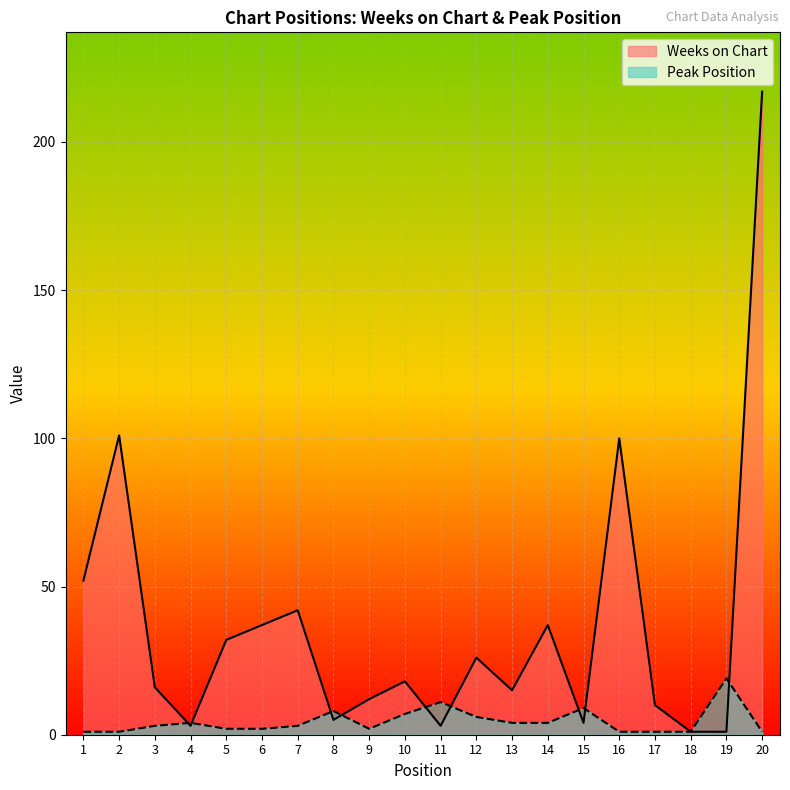

How many data points does each series have?

20